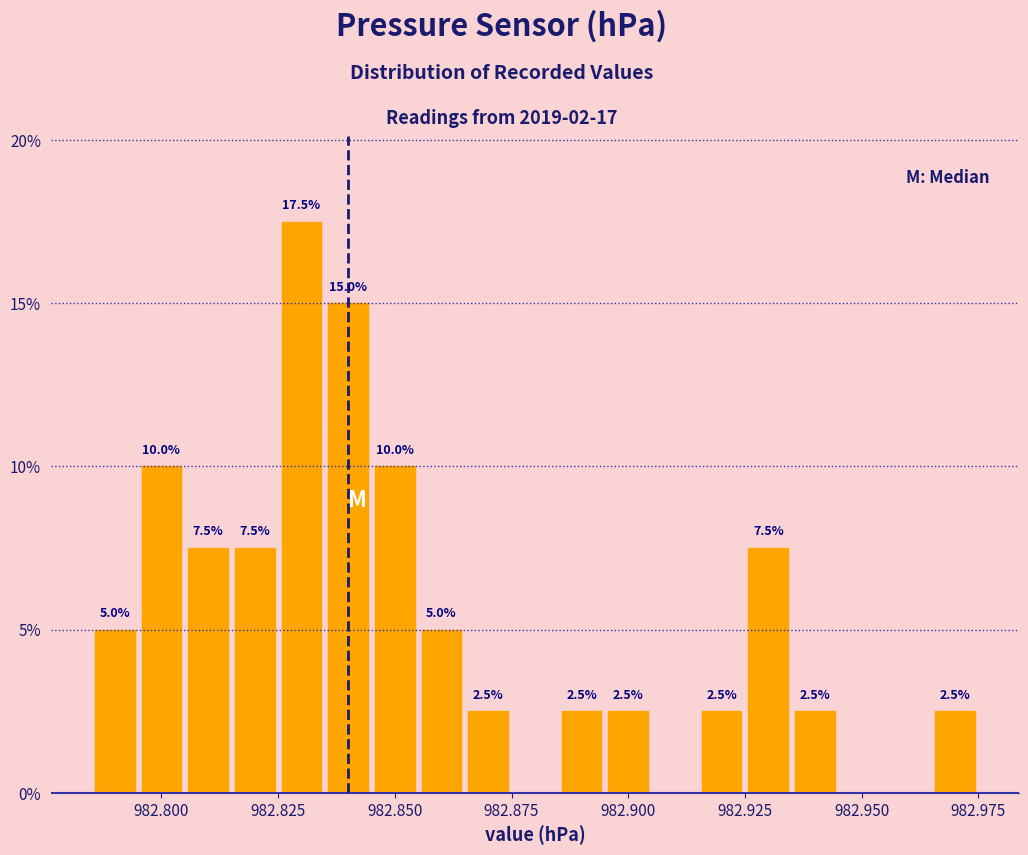

Read against the x-axis, roughly where is the centre of the tallest bar?

982.830